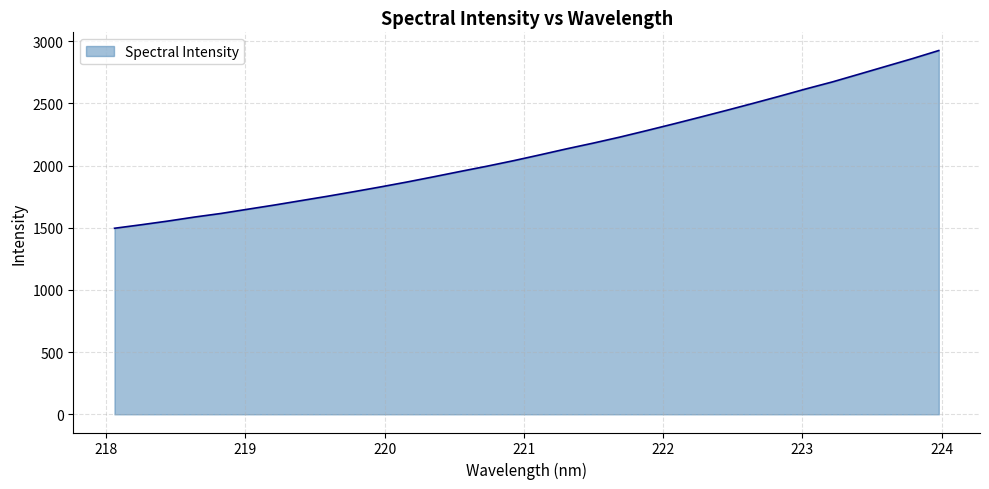

What is the difference between the maximum and minimum values?

1429.0